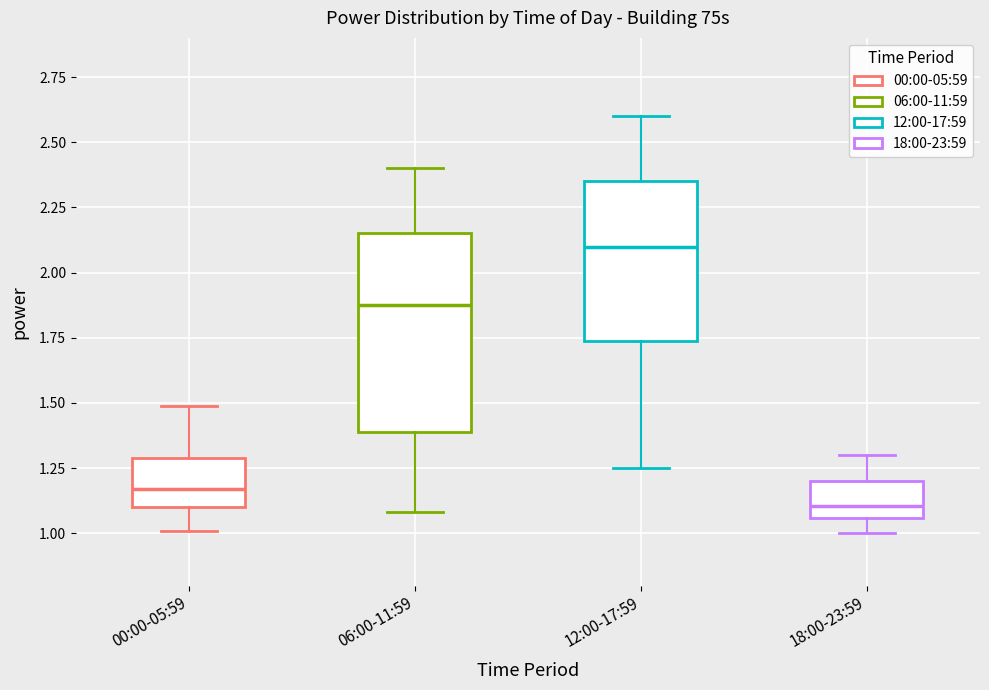

Reading left to right, read every box against the y-axis: the position of its median line, the range the box covers, and the ends of its whiskers. The values are not printed on the chart, so give them approximately, as read against the axis.

00:00-05:59: median 1.15, box 1.10 to 1.30, whiskers 1.00 to 1.50
06:00-11:59: median 1.90, box 1.40 to 2.15, whiskers 1.10 to 2.40
12:00-17:59: median 2.10, box 1.75 to 2.35, whiskers 1.25 to 2.60
18:00-23:59: median 1.10, box 1.05 to 1.20, whiskers 1.00 to 1.30